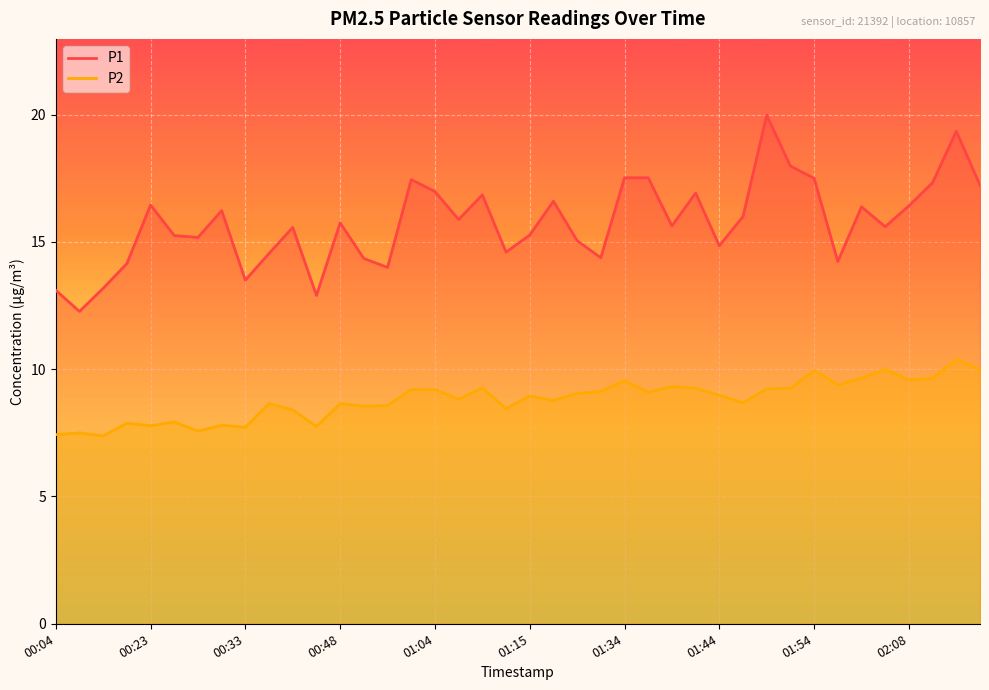

Where is the first local maximum for P1?

00:23